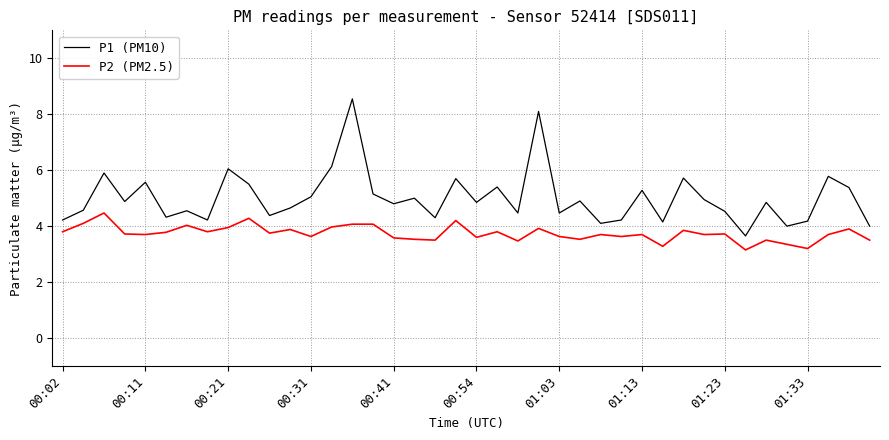

Which series has the widest spread of values?

P1 (PM10)